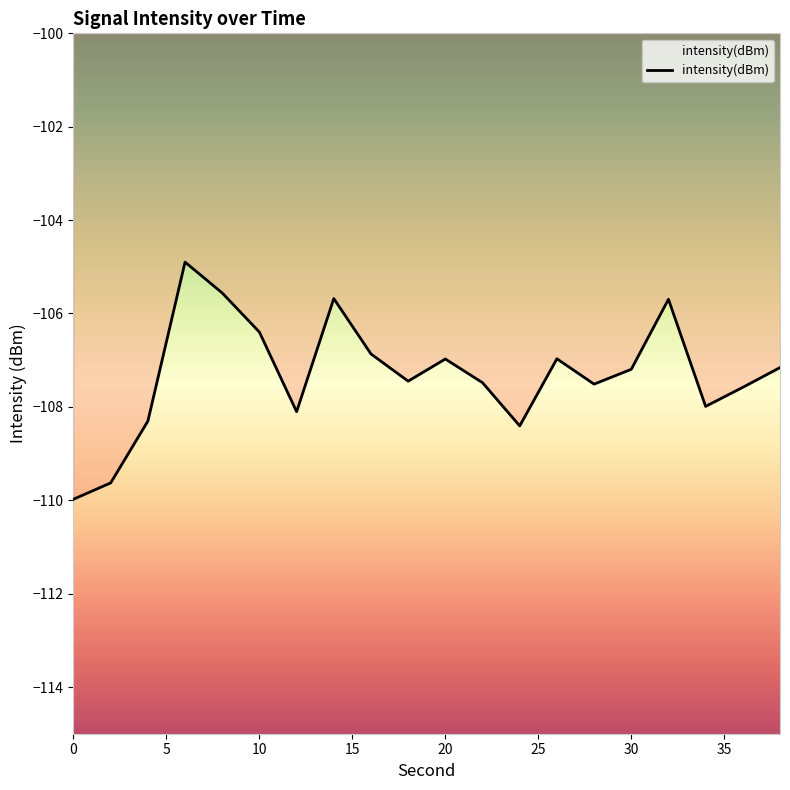

How many interior local peaks (higher than both neighbors) does the data have?

5